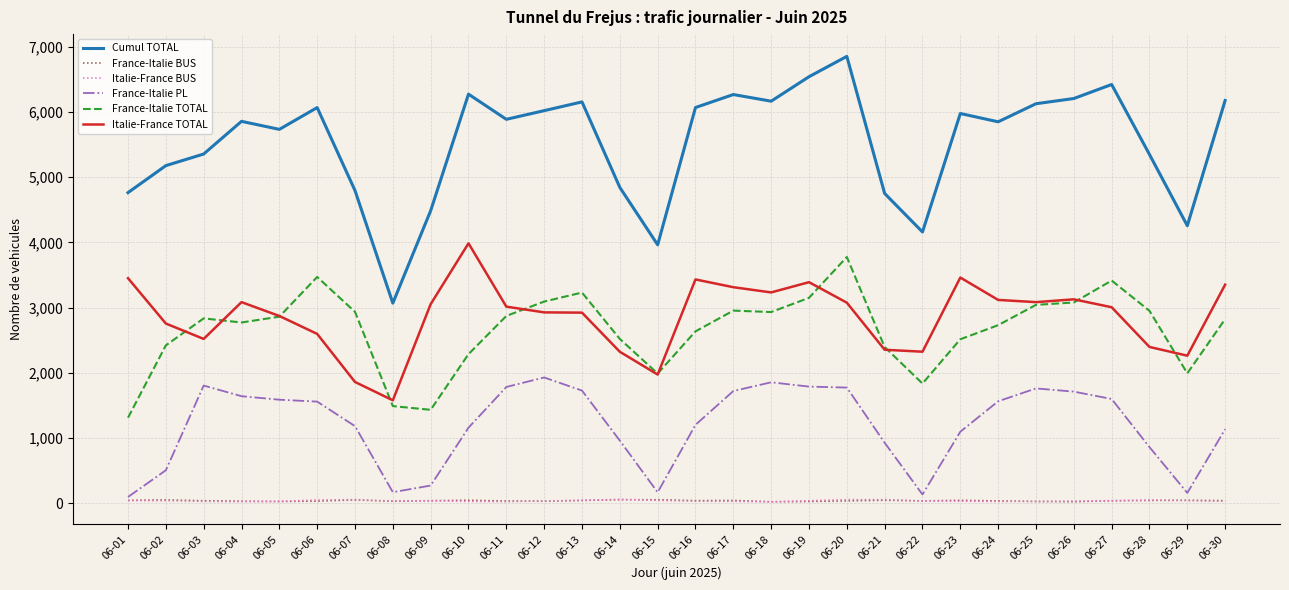

What is the minimum value for Cumul TOTAL?

3069